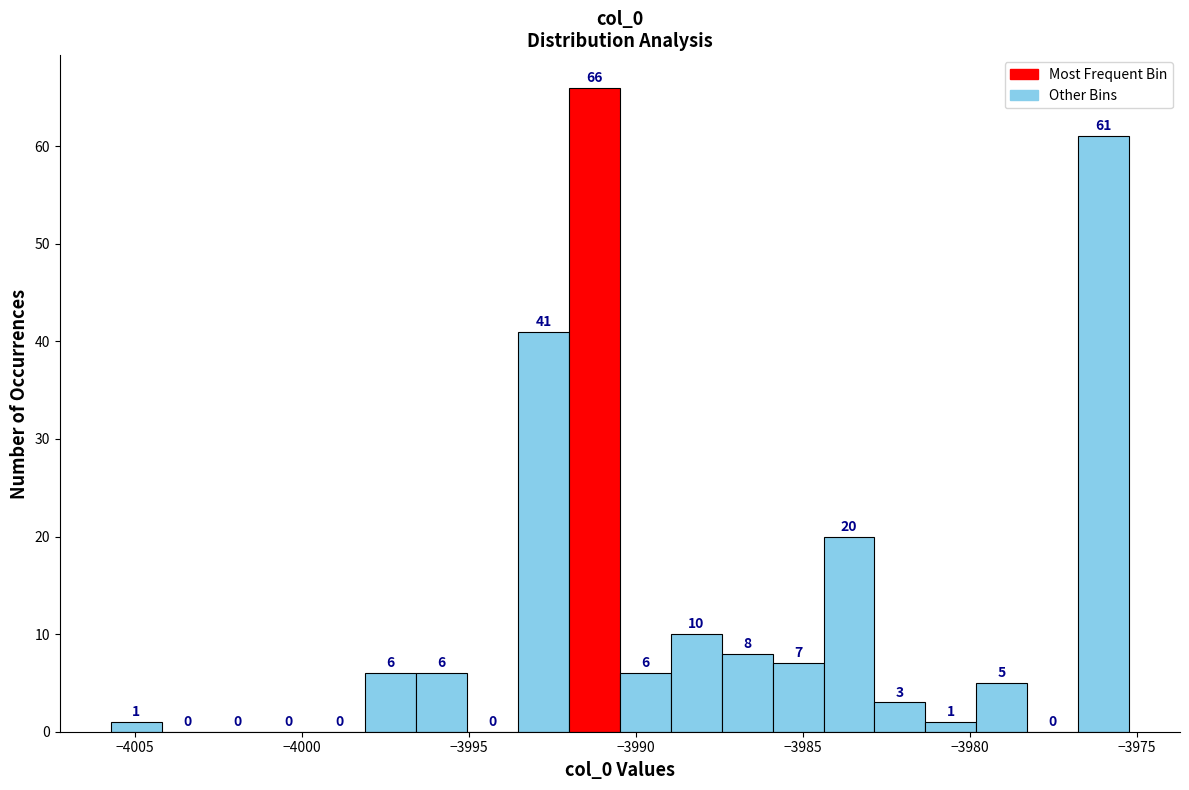

Around what value on the x-axis is the tallest bar? Give the approximate position of its centre, as read against the axis.

-3991.0